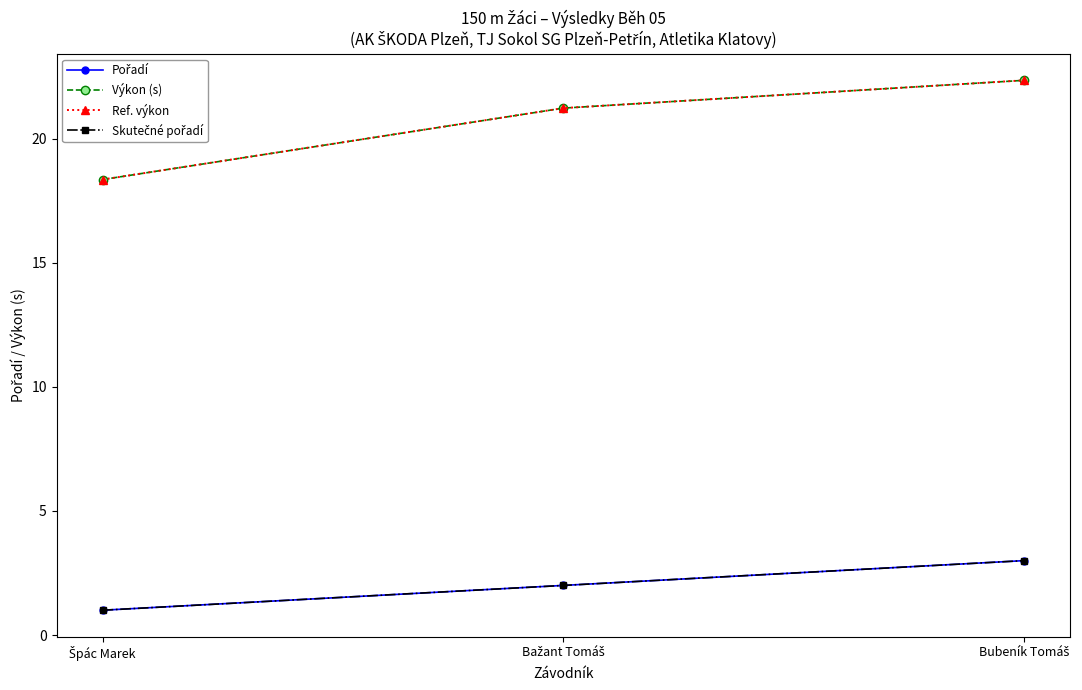

Is this an area chart (filled region under the line)?

No